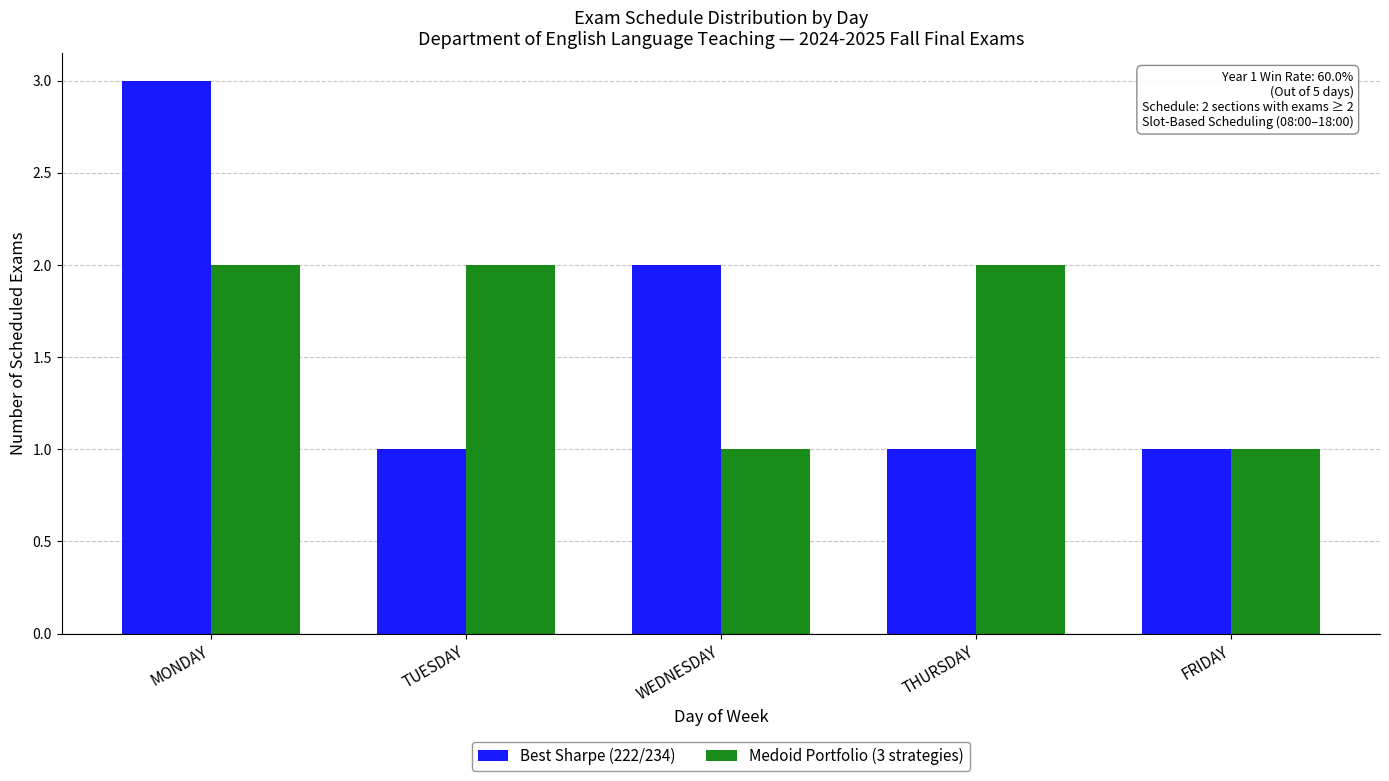

Which category has the highest value in the Best Sharpe (222/234) series?

MONDAY